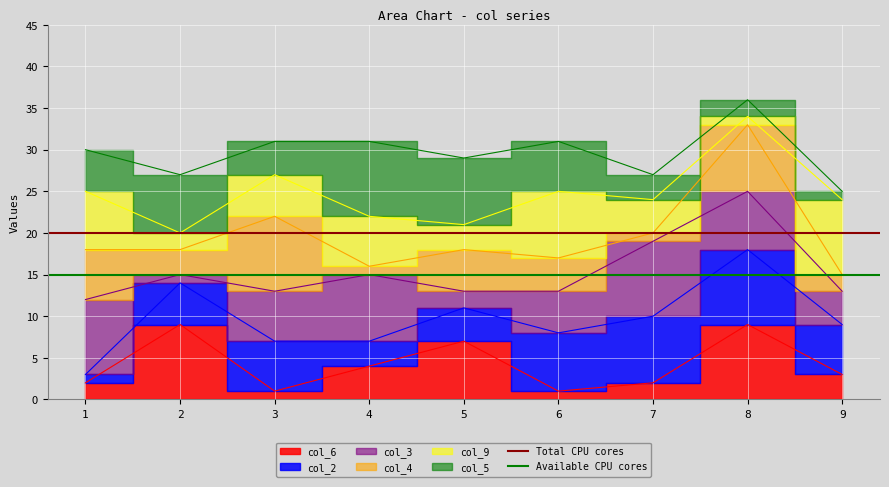

How many lines are shown in the chart?

2